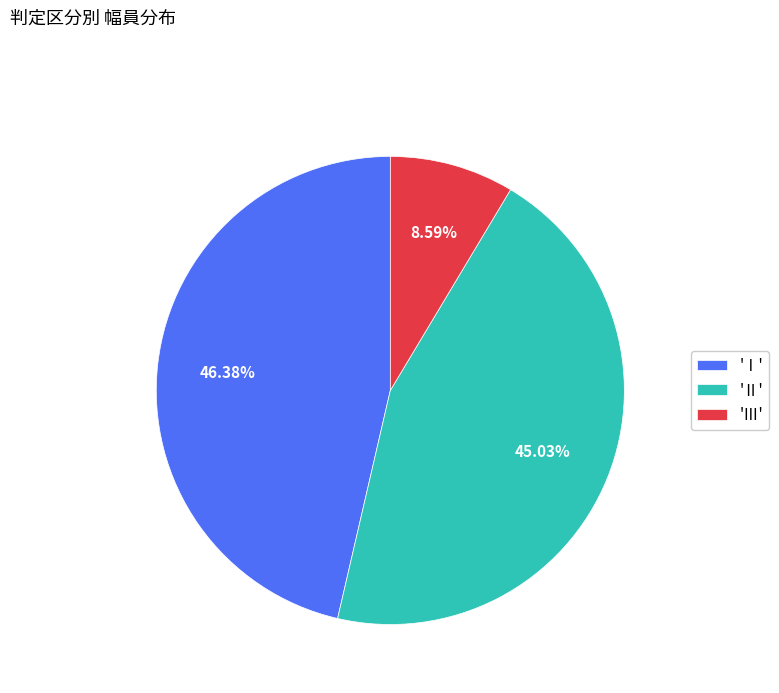

Does any single category account for the majority?

No